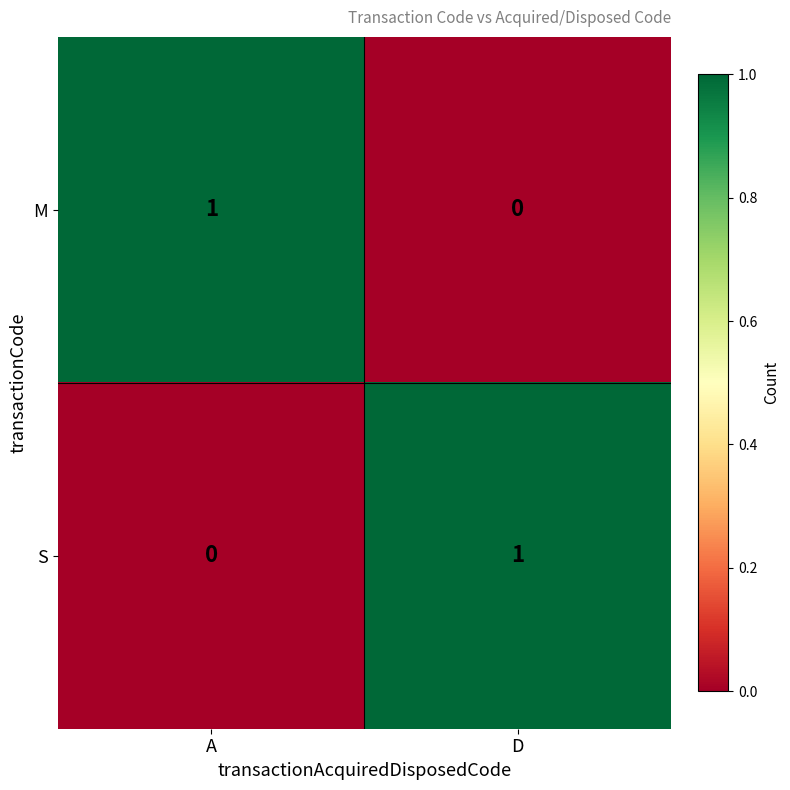

At which label does S reach its peak?

D